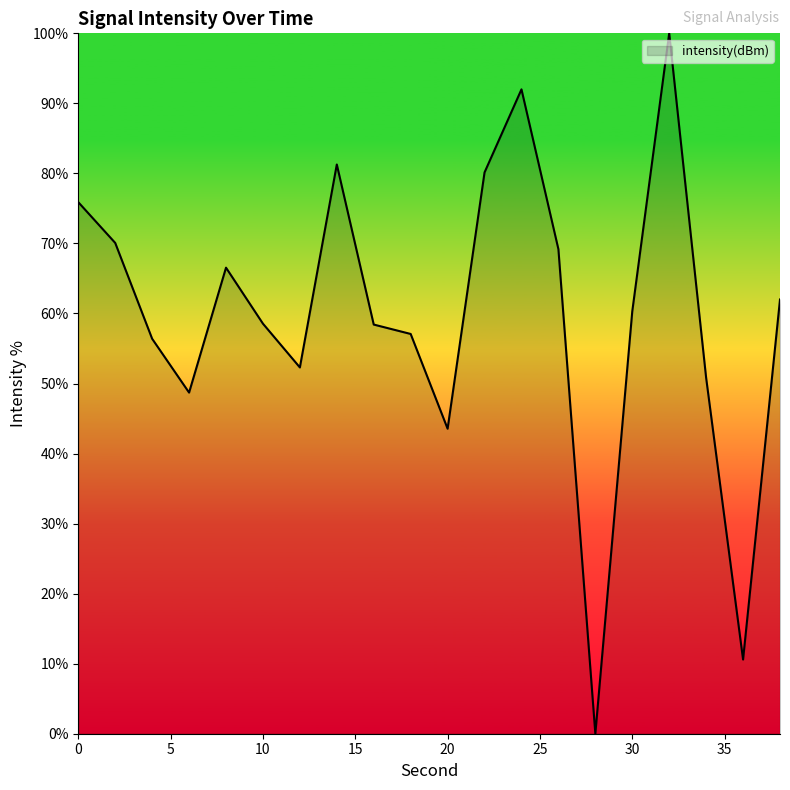

What is the maximum value shown in the chart?

100.0